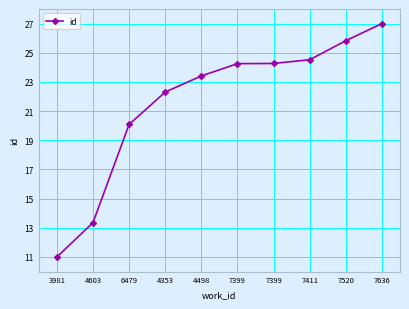

True or false: the data shows 24.5 at 7411.

True